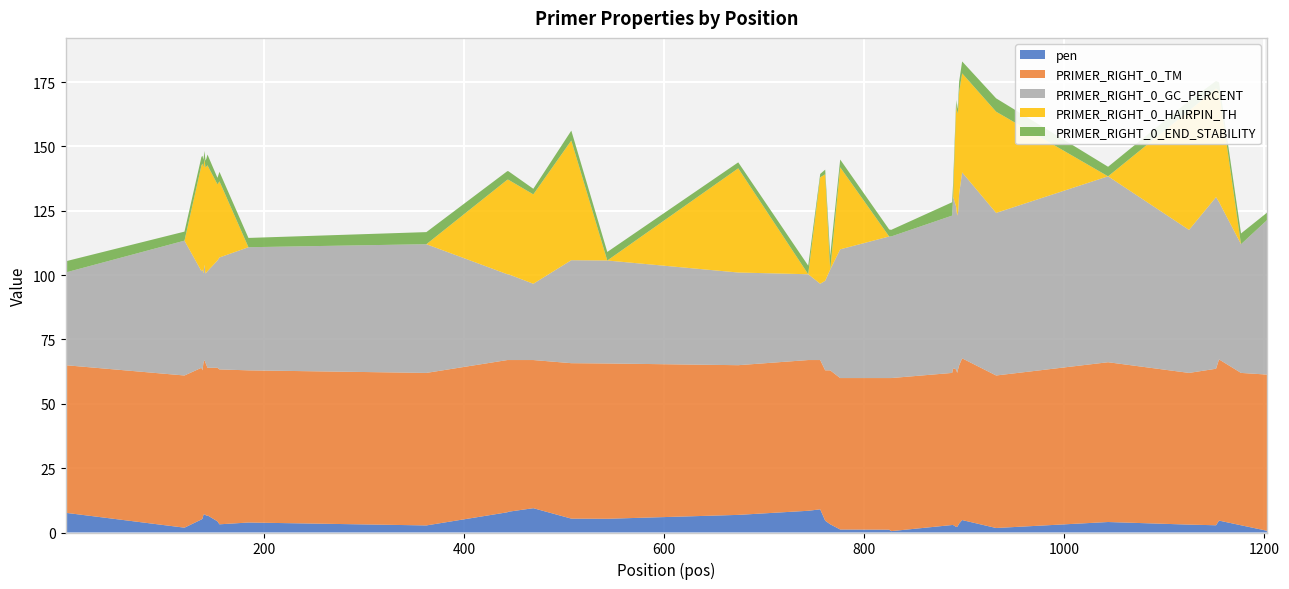

Reading left to right, list all the values displayed in this chart.

pen: 0=7.7	1=1.9	2=5.1	3=5.4	4=6.9	5=7.1	6=6.9	7=6.4	8=6.7	9=4.3	10=3.2	11=3.9	12=2.7	13=7.9	14=8.1	15=9.4	16=5.4	17=5.3	18=6.8	19=8.4	20=9.0	21=4.6	22=3.2	23=1.2	24=1.1	25=0.5	26=2.9	27=2.9	28=2.2	29=2.2	30=2.8	31=3.5	32=4.8	33=1.7	34=4.1	35=3.1	36=2.8	37=4.6	38=2.8	39=0.7
PRIMER_RIGHT_0_TM: 0=57.3	1=59.1	2=58.9	3=57.6	4=59.1	5=59.9	6=59.1	7=58.6	8=57.3	9=59.7	10=60.2	11=59.1	12=59.2	13=59.1	14=58.9	15=57.6	16=60.4	17=60.3	18=58.2	19=58.6	20=58.0	21=58.4	22=59.8	23=58.8	24=58.9	25=59.5	26=59.1	27=60.9	28=61.2	29=59.8	30=60.8	31=61.5	32=62.8	33=59.3	34=62.1	35=58.9	36=60.8	37=62.6	38=59.2	39=60.7
PRIMER_RIGHT_0_GC_PERCENT: 0=36.0	1=52.4	2=37.5	3=39.1	4=34.6	5=37.0	6=34.6	7=36.0	8=37.5	9=41.7	10=43.5	11=47.8	12=50.0	13=33.3	14=33.3	15=29.6	16=40.0	17=40.0	18=36.0	19=33.3	20=29.6	21=34.8	22=39.1	23=50.0	24=55.0	25=55.0	26=61.1	27=66.7	28=63.2	29=61.1	30=61.1	31=66.7	32=72.2	33=63.2	34=72.2	35=55.6	36=66.7	37=61.1	38=50.0	39=60.0
PRIMER_RIGHT_0_HAIRPIN_TH: 0=0.0	1=0.0	2=41.2	3=41.2	4=41.2	5=41.2	6=41.2	7=41.2	8=41.2	9=29.6	10=29.6	11=0.0	12=0.0	13=36.7	14=36.7	15=34.7	16=46.5	17=0.0	18=40.5	19=0.0	20=41.4	21=41.4	22=0.0	23=31.9	24=0.0	25=0.0	26=0.0	27=0.0	28=39.6	29=39.6	30=39.6	31=39.6	32=38.5	33=39.3	34=0.0	35=46.3	36=42.2	37=43.1	38=0.0	39=0.0
PRIMER_RIGHT_0_END_STABILITY: 0=4.3	1=3.5	2=3.3	3=3.0	4=3.0	5=3.0	6=2.7	7=3.2	8=4.2	9=2.5	10=3.7	11=3.6	12=4.7	13=3.3	14=3.3	15=2.2	16=3.8	17=3.3	18=2.3	19=3.3	20=1.3	21=1.8	22=5.4	23=3.0	24=2.7	25=2.6	26=5.2	27=5.4	28=1.9	29=1.9	30=2.7	31=4.0	32=4.6	33=5.2	34=3.7	35=3.9	36=2.9	37=3.4	38=4.2	39=2.9